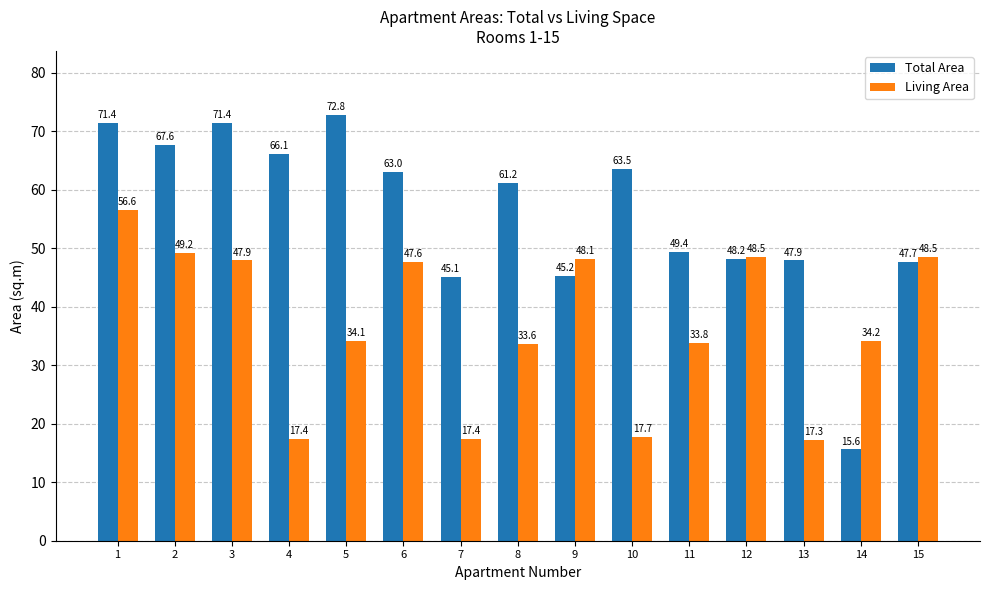

Where does the Total Area series first go above 61?

1